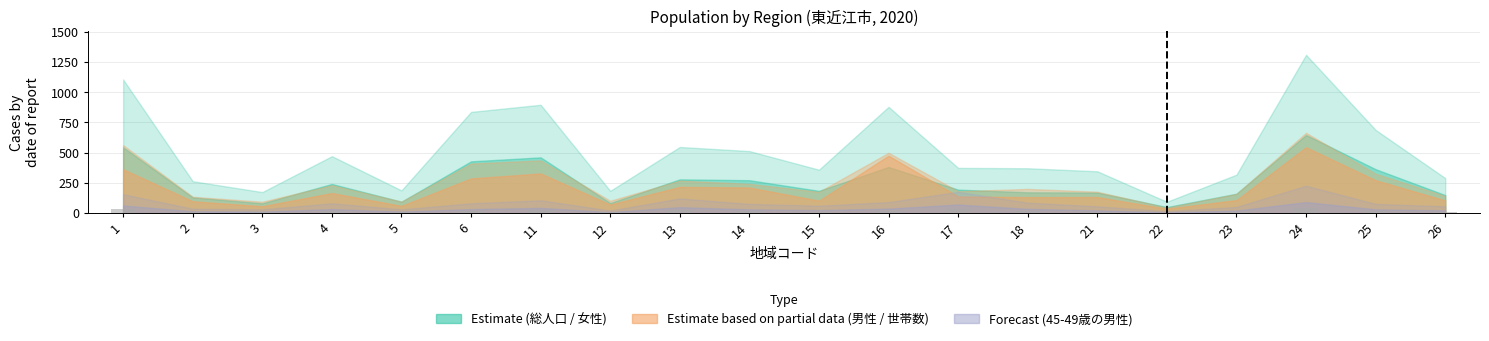

What is the sum of all values?

323